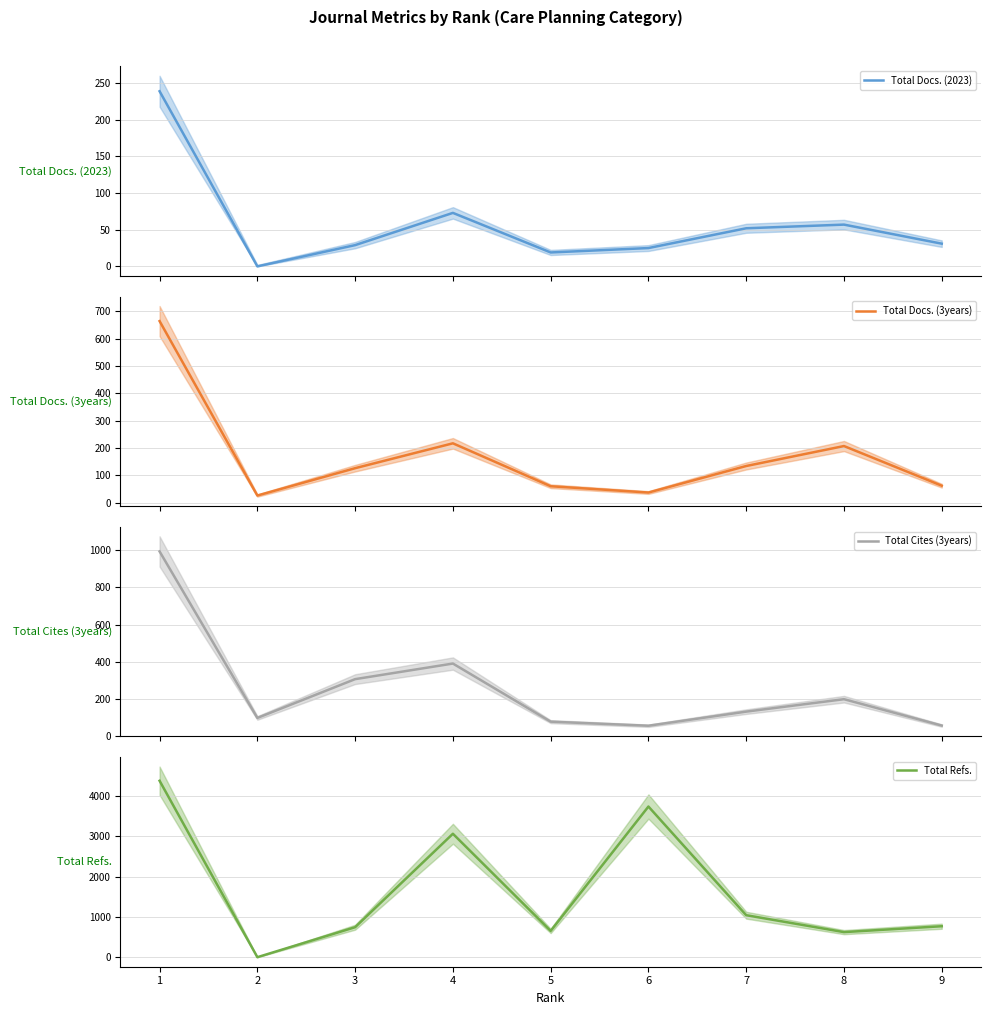

Is it true that Total Refs. equals 3742 at 6?

True